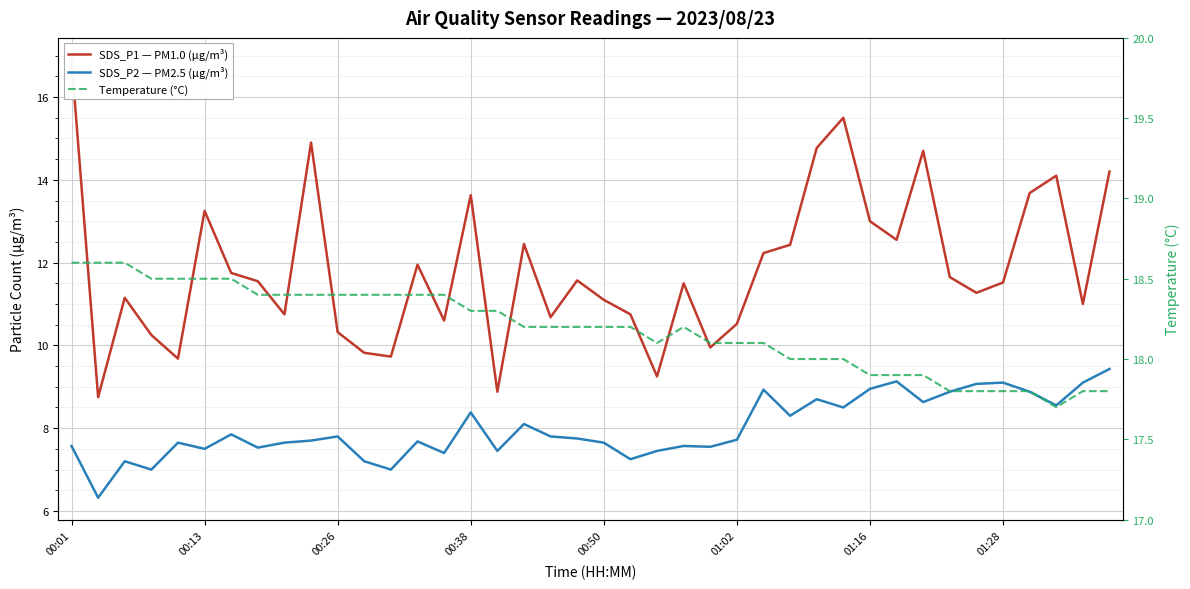

The Temperature (°C) series shows 28.7 at 27. True or false?

False